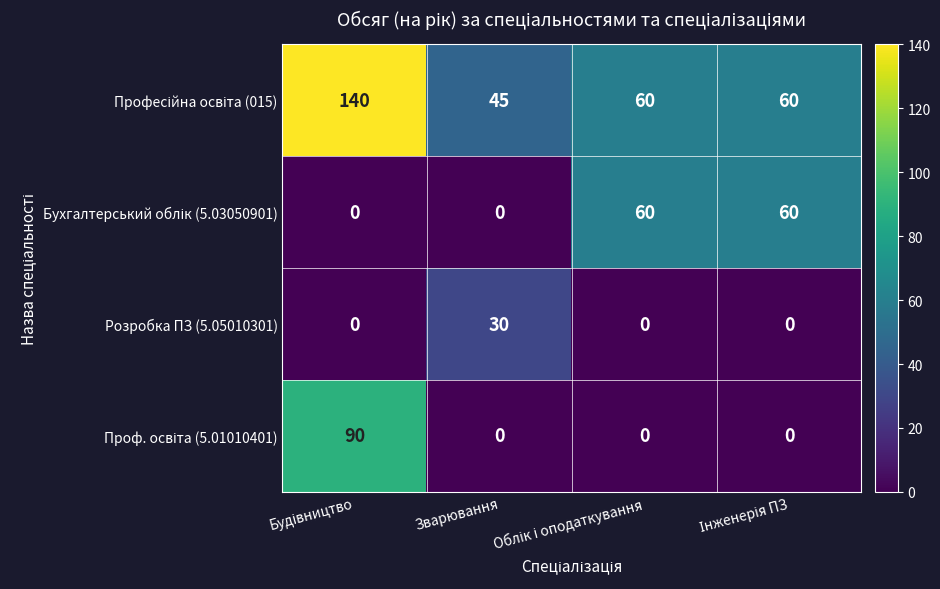

At how many categories does at least one series exceed 48?

3